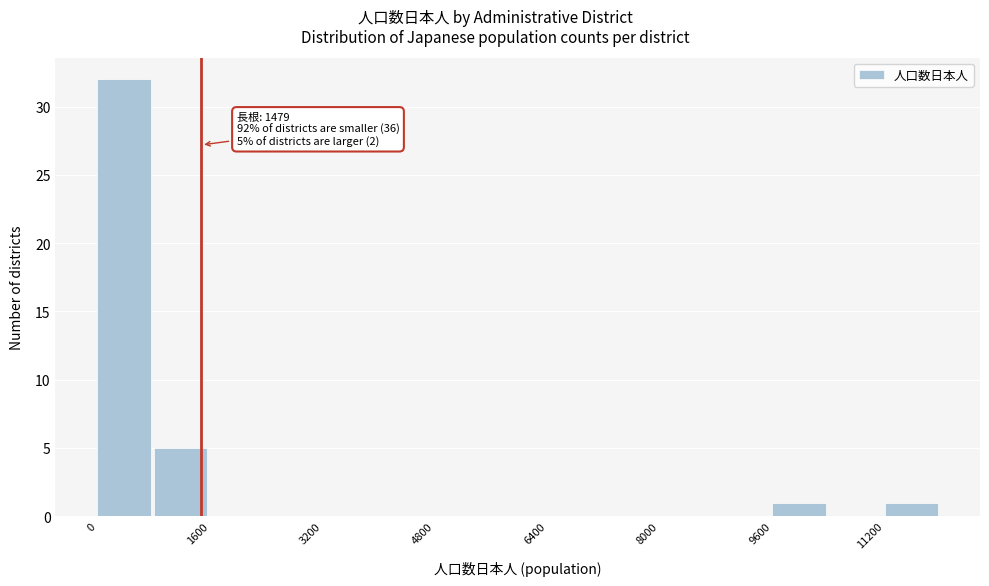

Which range on the x-axis has the tallest bar?

0 to 800